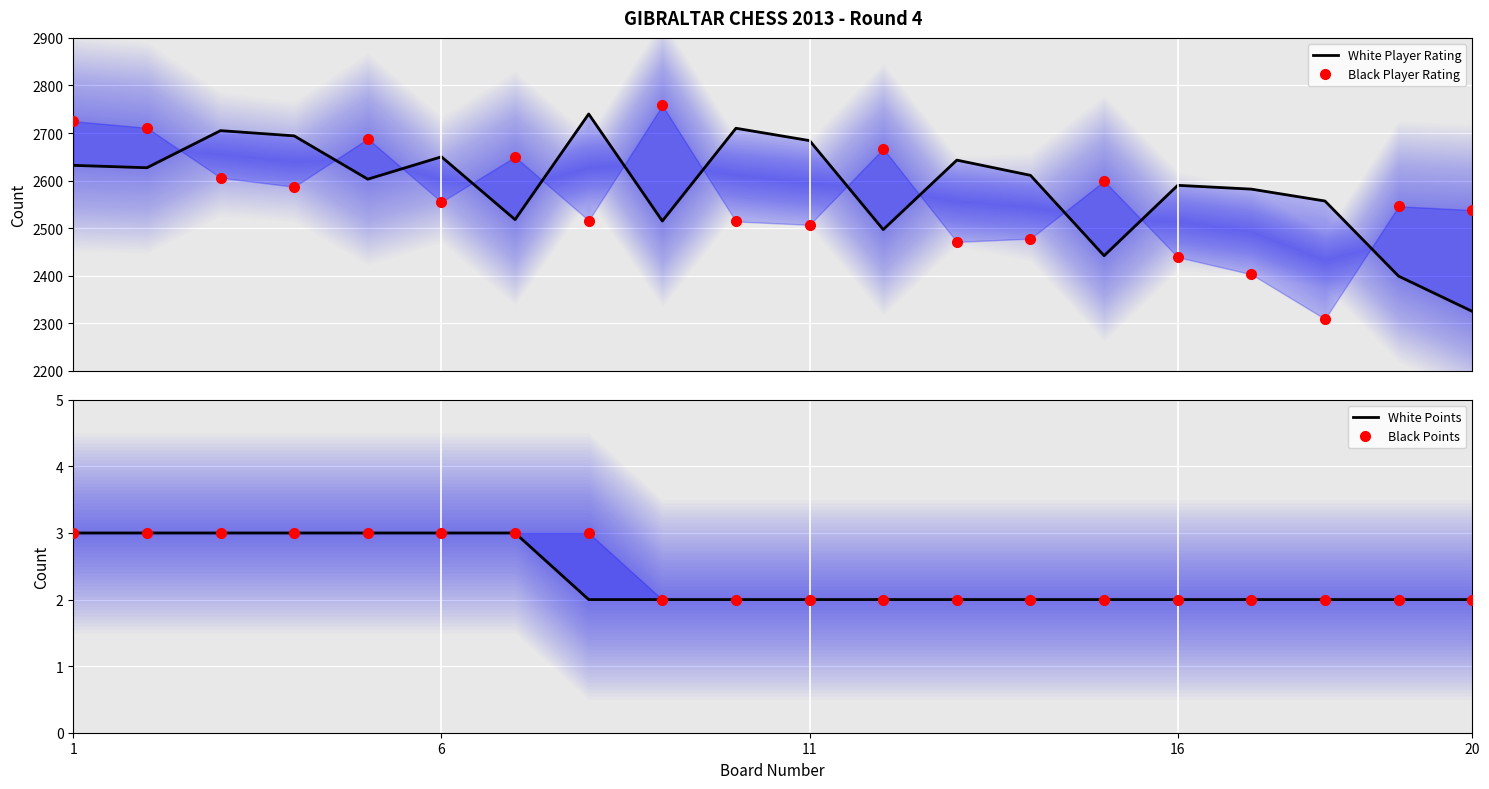

What is the sum of all White Points values?

47